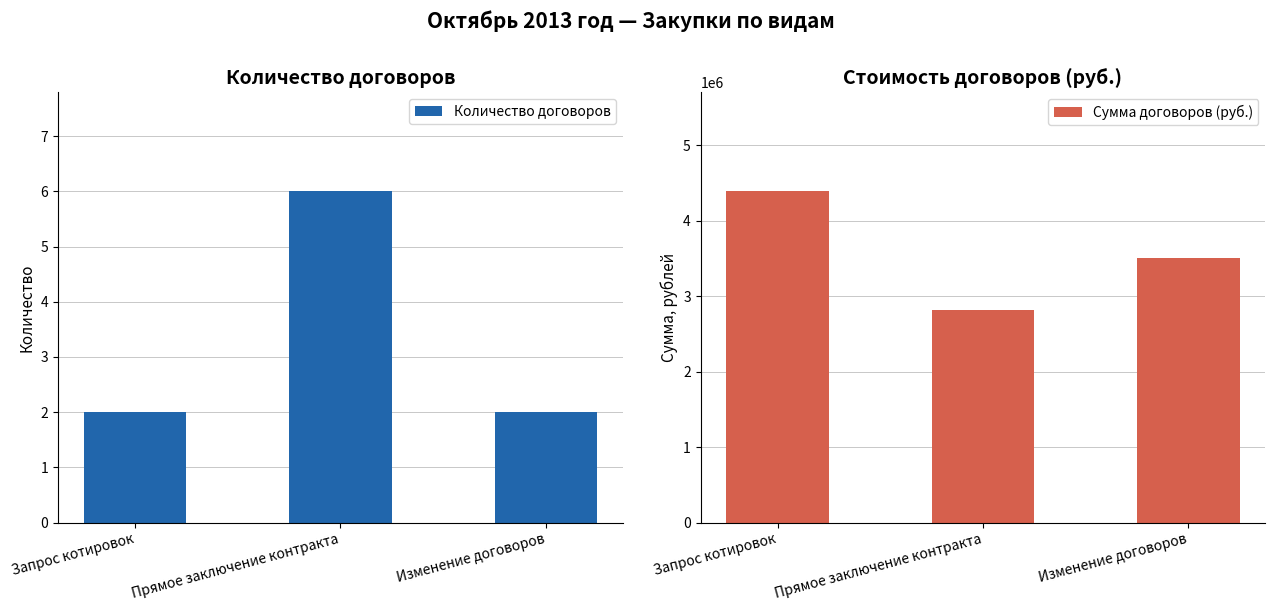

True or false: Сумма договоров (руб.) has a value of 1511167.6 at Прямое заключение контракта.

False